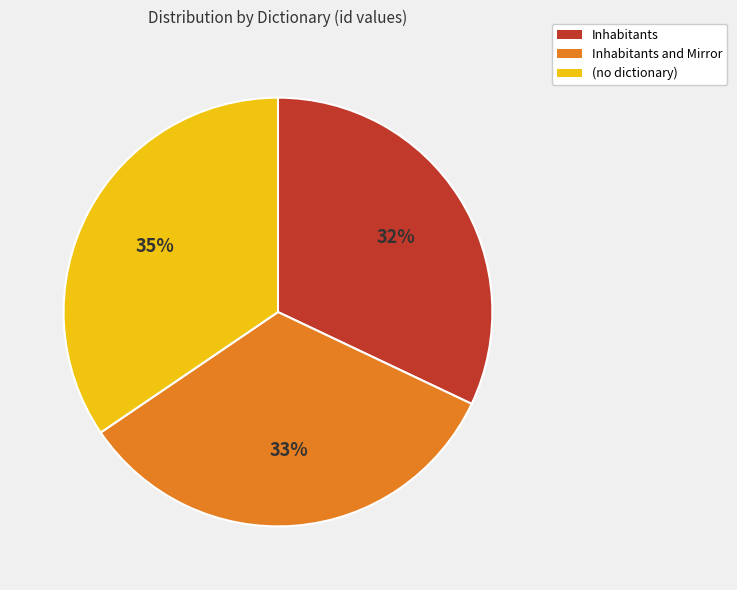

Rank the categories by value from highest to lowest.

(no dictionary), Inhabitants and Mirror, Inhabitants